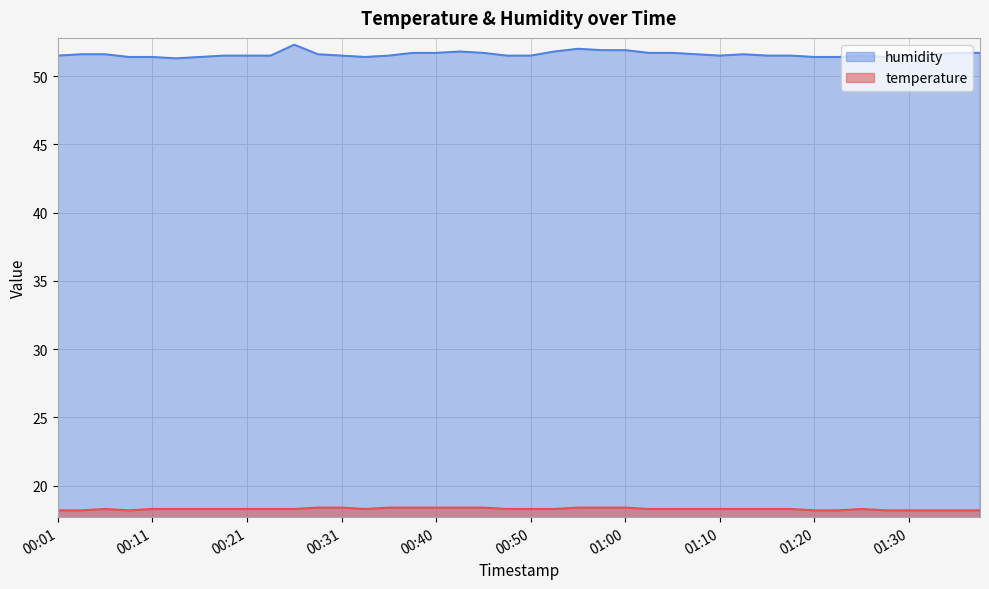

Where is the first local maximum for temperature?

00:06